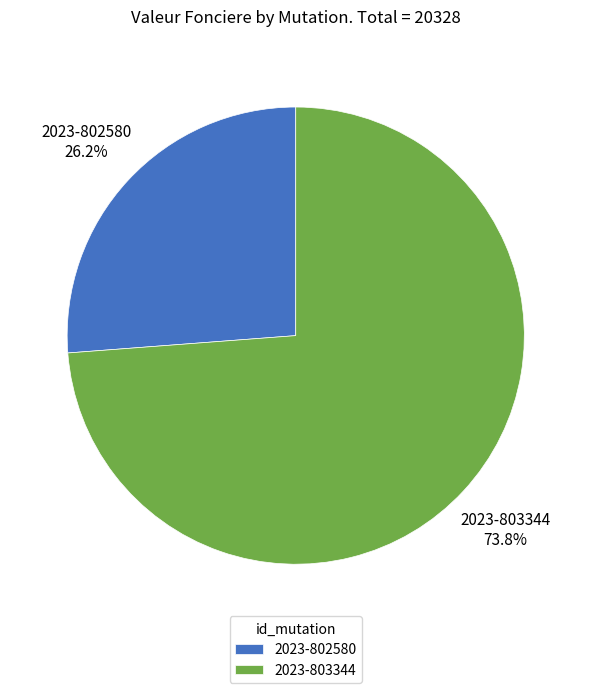

To the nearest percent, what percentage of the pie is 2023-802580?

26%